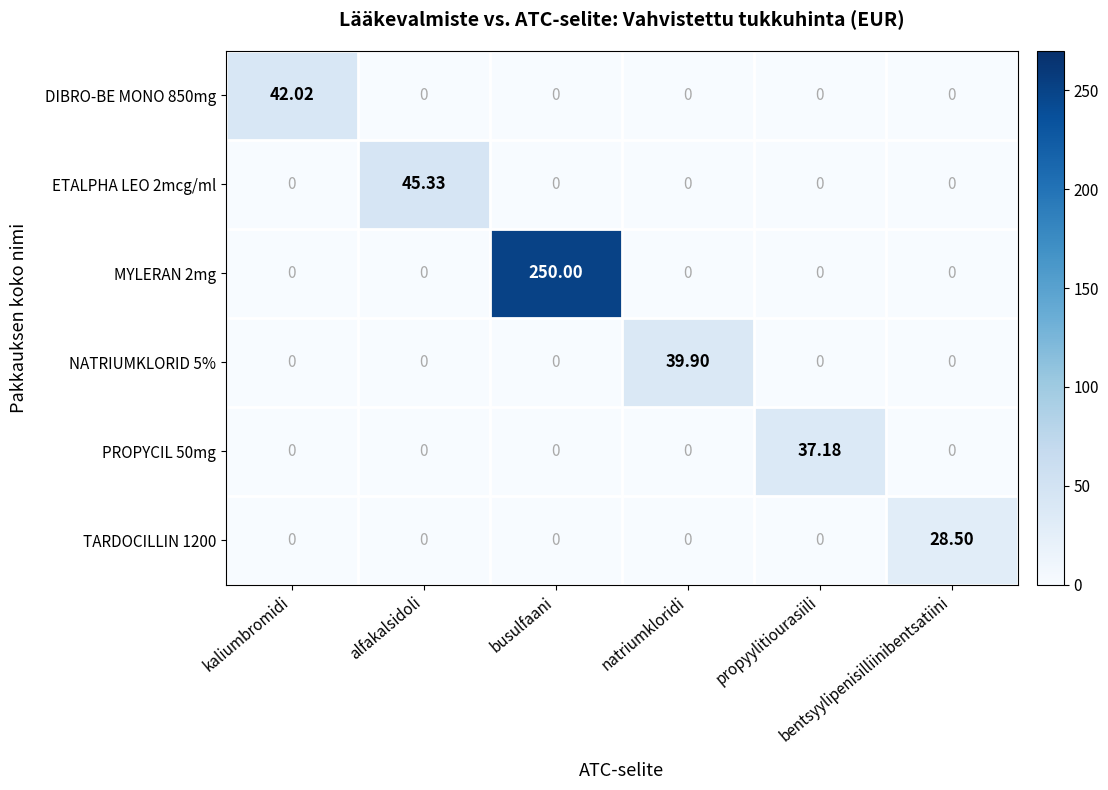

At how many categories does at least one series exceed 67?

1